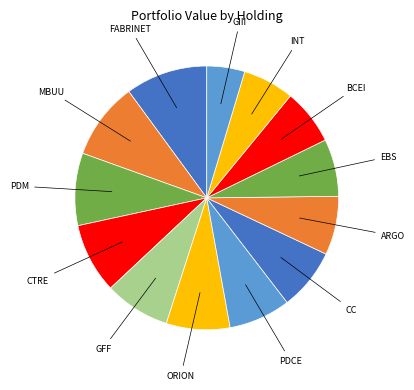

Is the sum of GIII and ARGO greater than half?

No